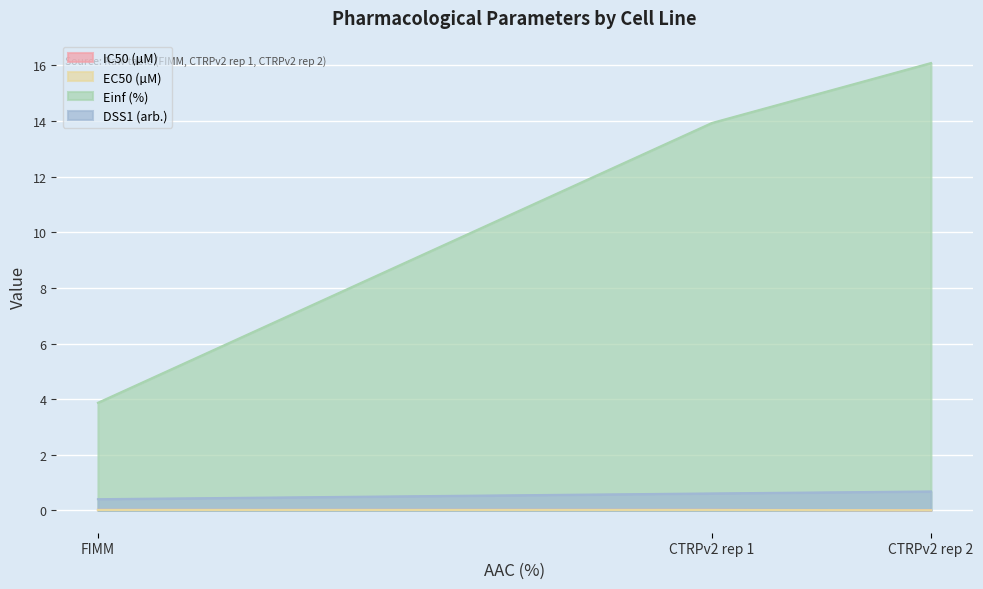

At how many categories does at least one series exceed 6?

2